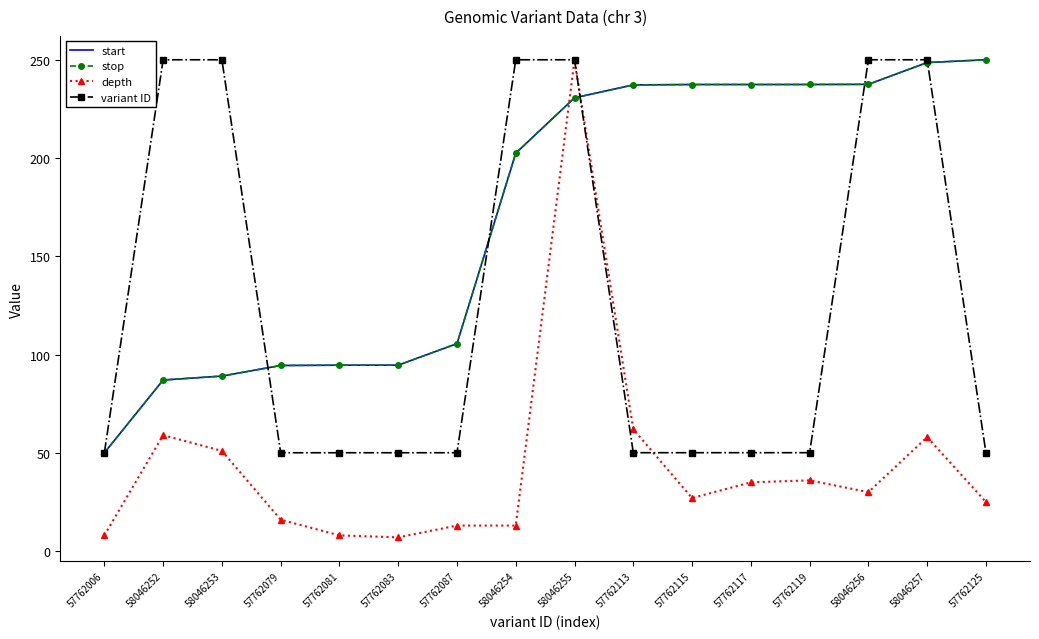

Which series has the widest spread of values?

depth